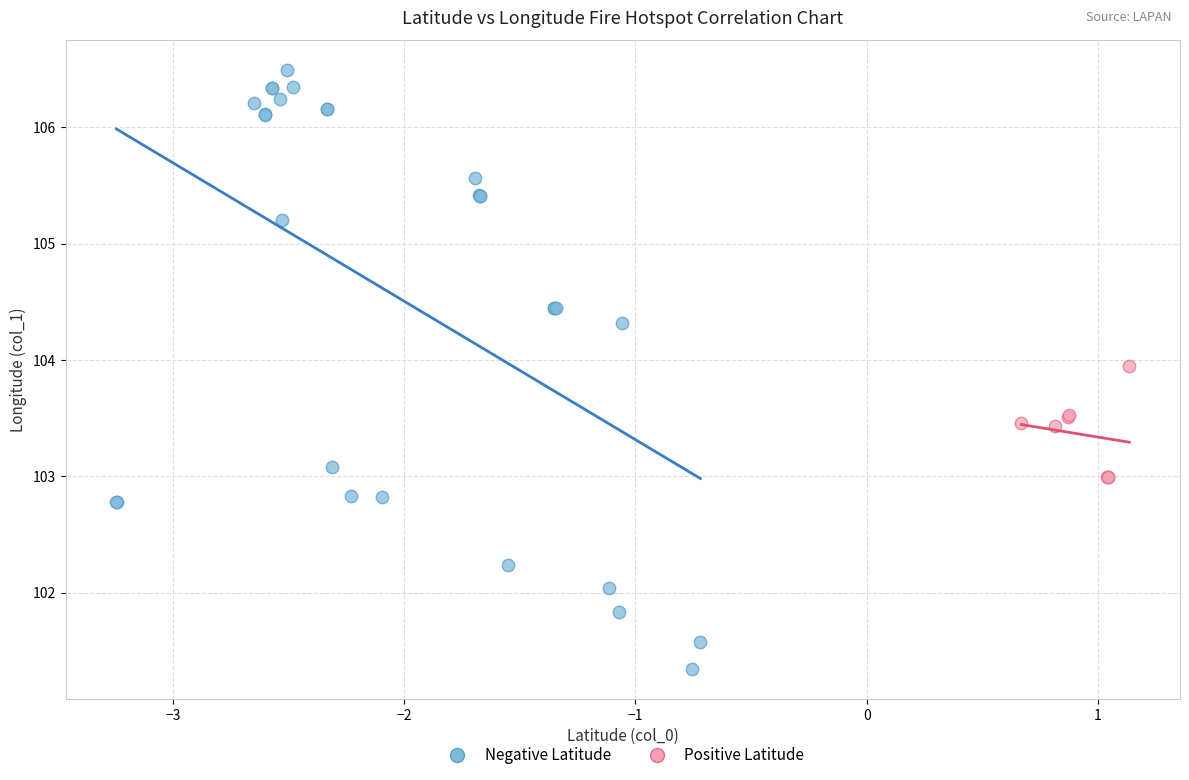

Which series contains the lowest Y value?

Negative Latitude